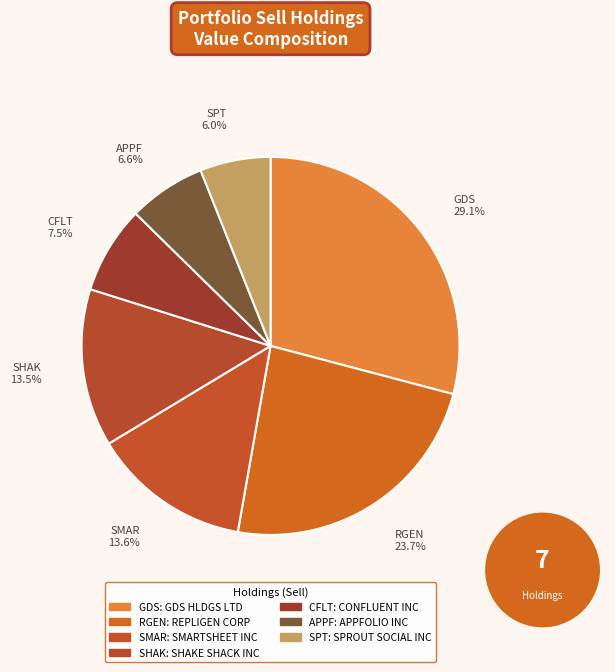

Count the number of slices in the pie.

7